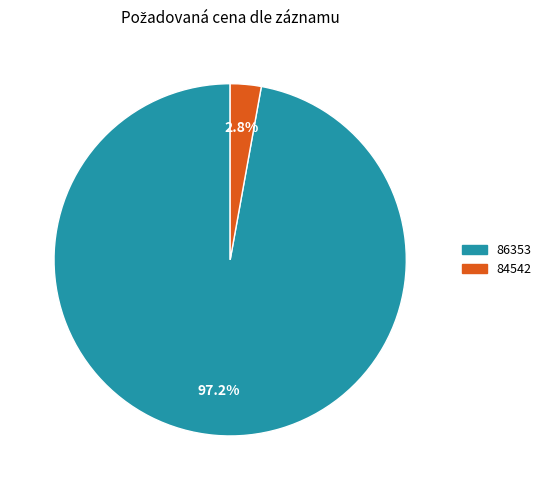

Which has a higher value, 84542 or 86353?

86353